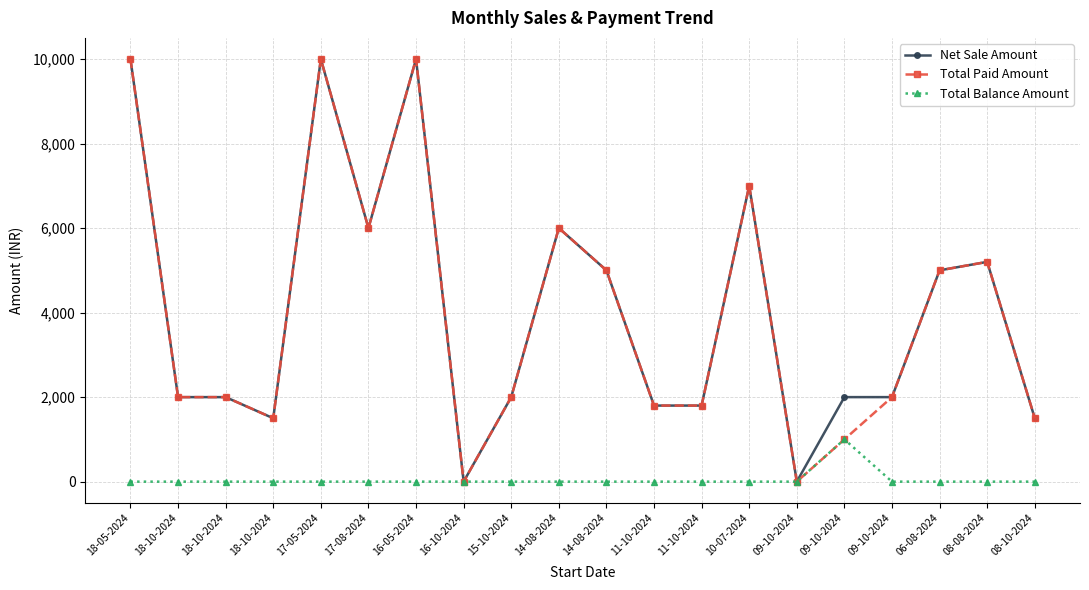

How many data points does each series have?

20